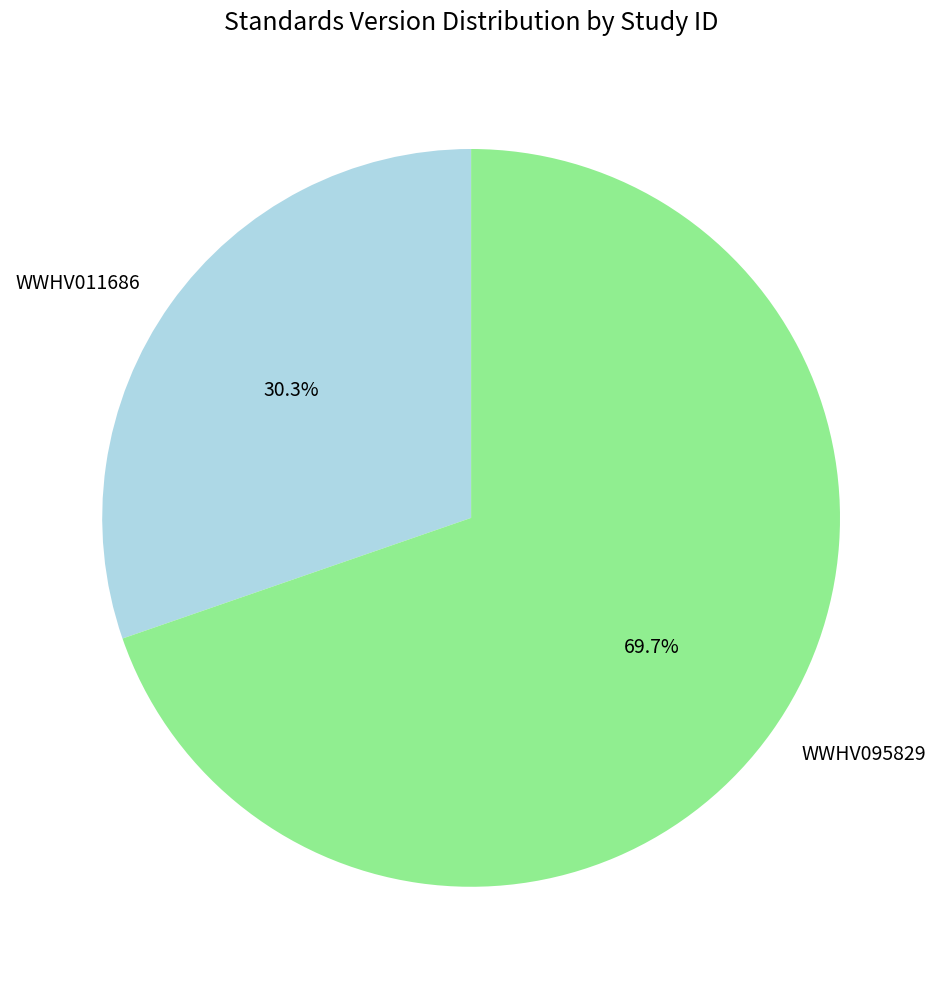

Which category has the smallest portion of the pie?

WWHV011686